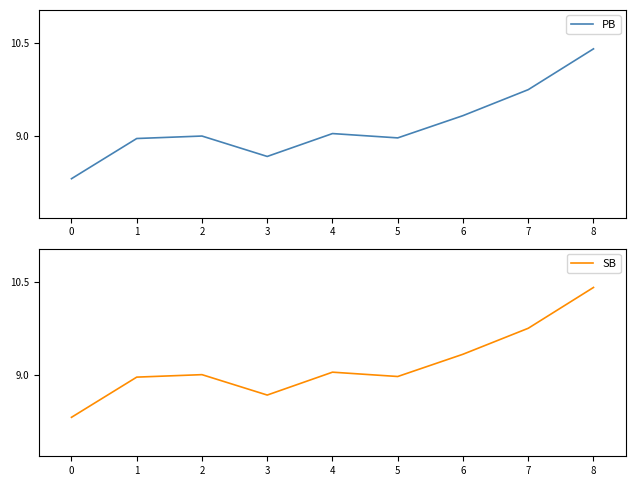

Does the chart display data point markers on the line(s)?

No